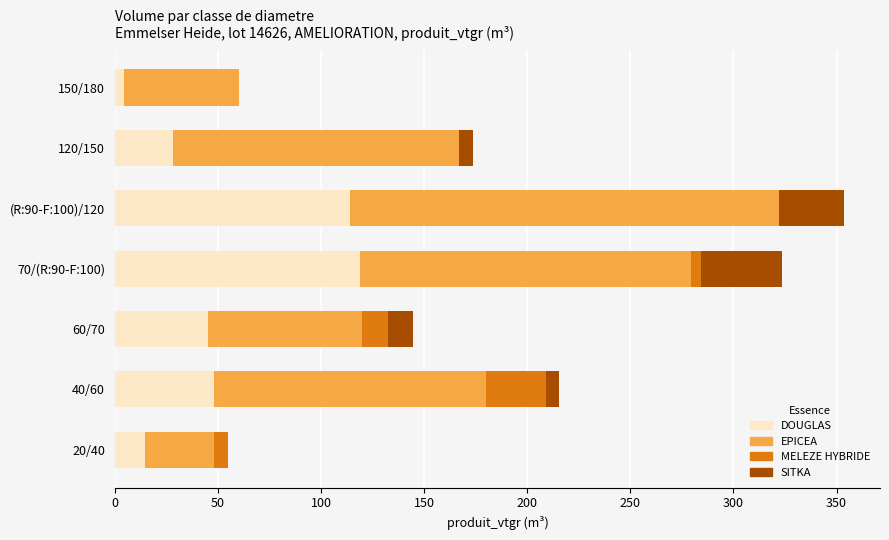

What are all the series names shown in the legend?

DOUGLAS, EPICEA, MELEZE HYBRIDE, SITKA